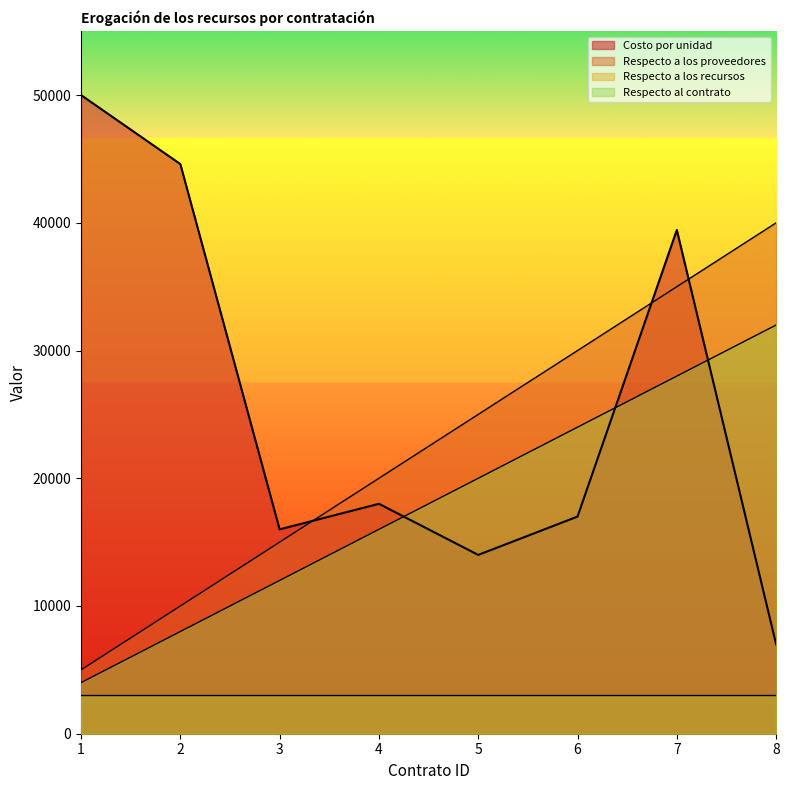

Which series ends up on top after the final intersection of Respecto al contrato and Costo por unidad?

Respecto al contrato